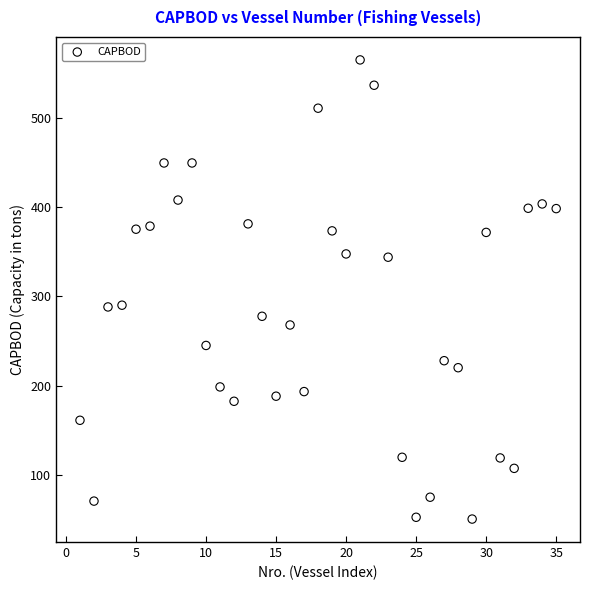

What is the range of X values (max minus min)?

34.0